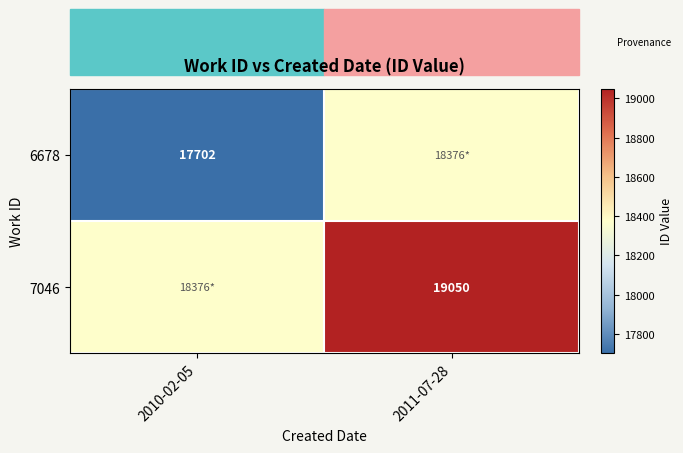

Is it true that 6678 equals 27122 at 2010-02-05?

False